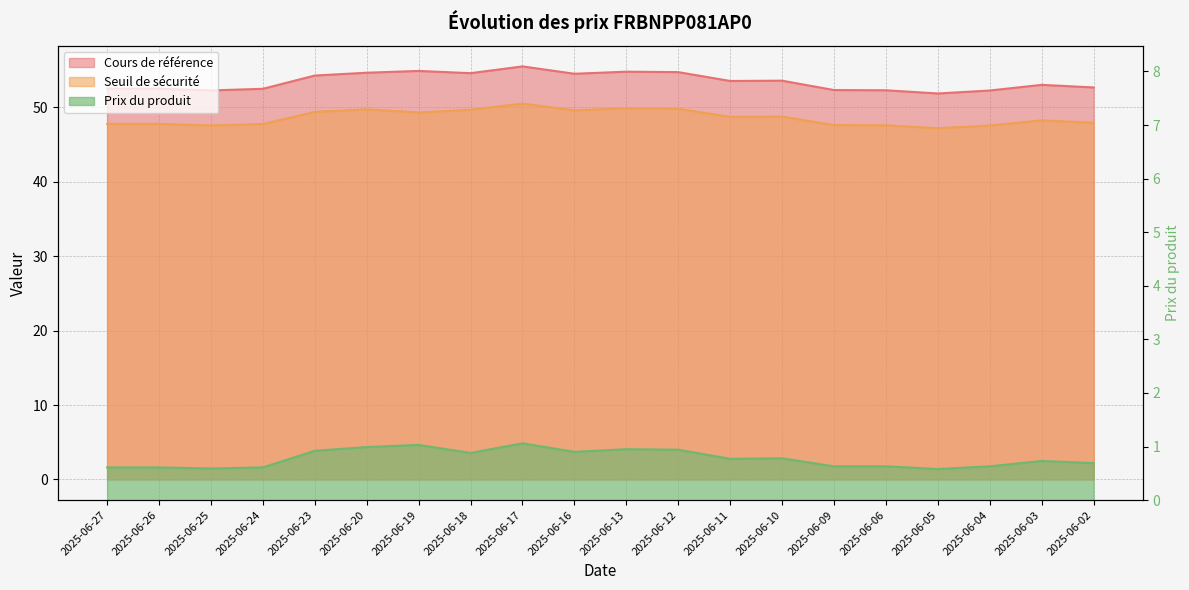

What is the difference between the maximum and minimum values in the Prix du produit series?

0.5